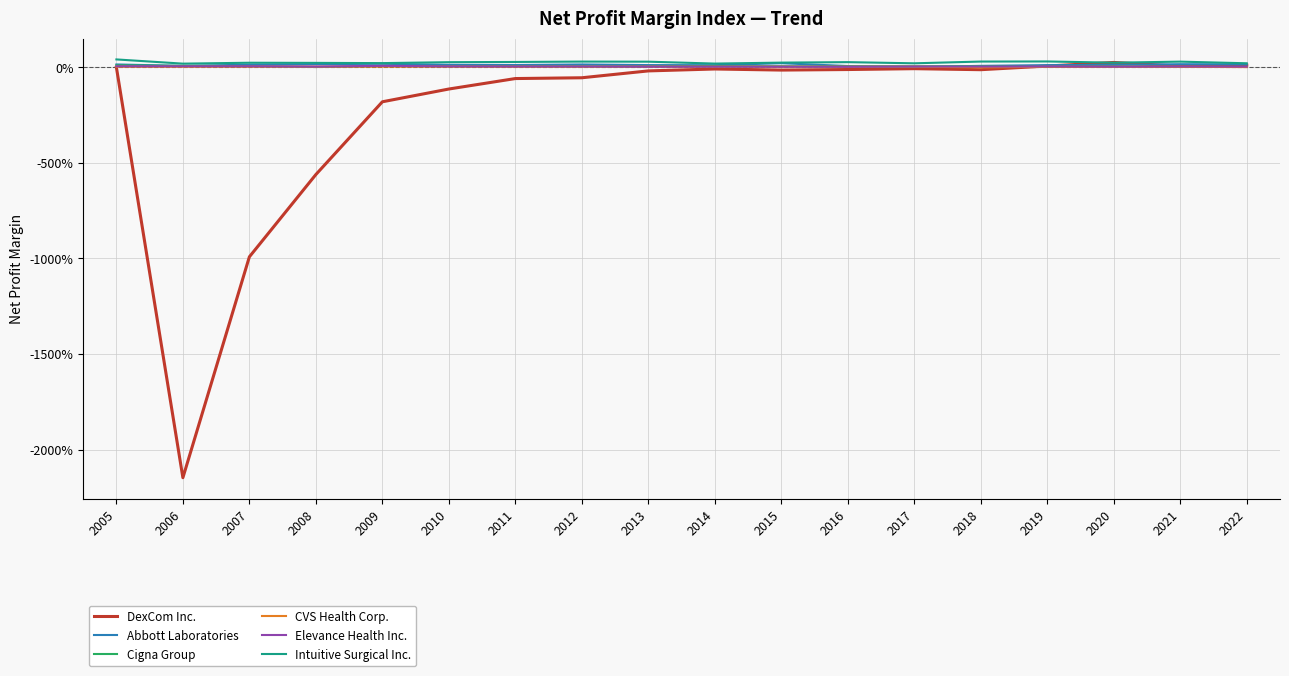

At 2020, list the series in order from largest to smallest.

DexCom Inc., Intuitive Surgical Inc., Abbott Laboratories, Cigna Group, Elevance Health Inc., CVS Health Corp.